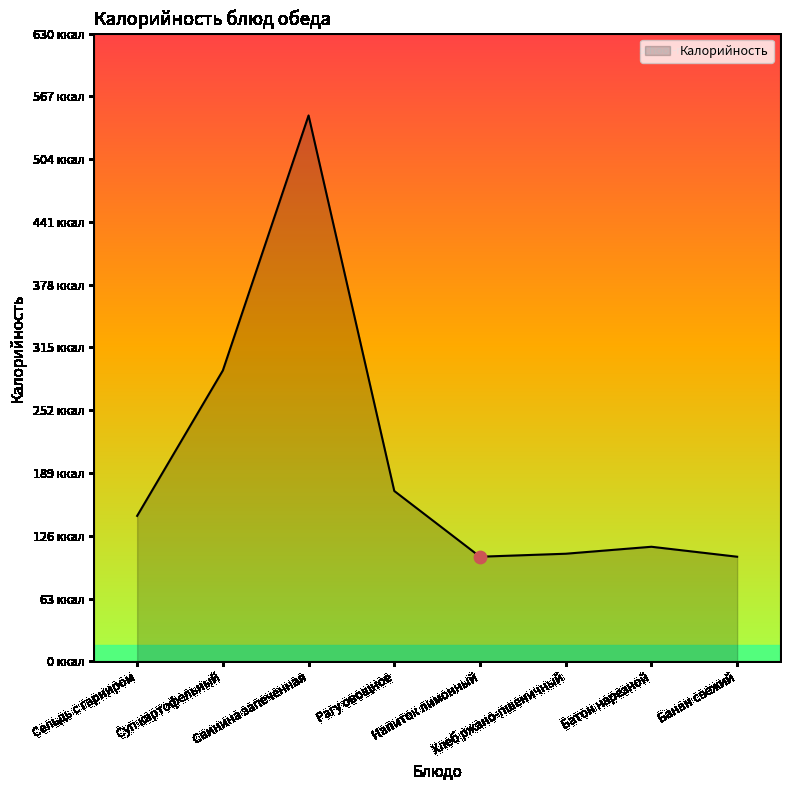

Between Банан свежий and Свинина запеченная, which is larger?

Свинина запеченная